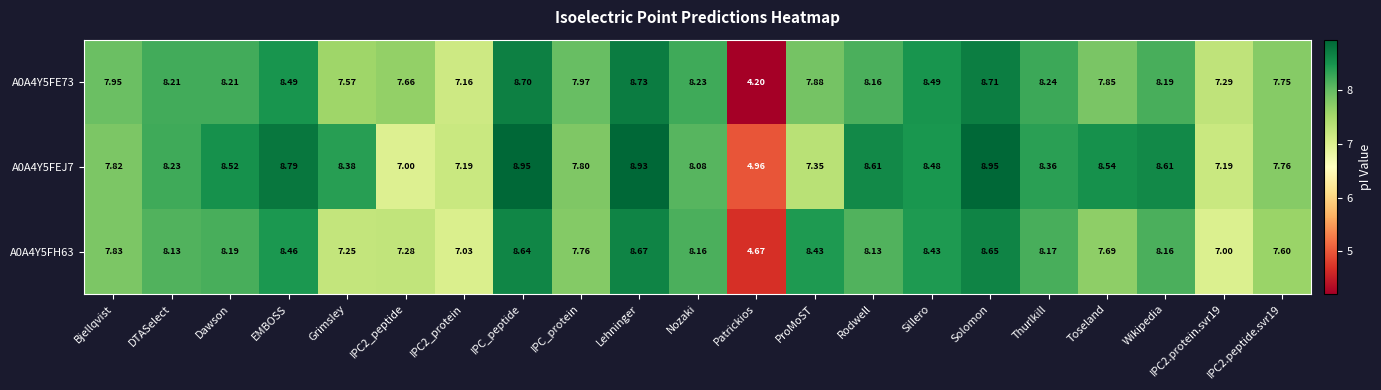

At how many categories does at least one series exceed 6?

20